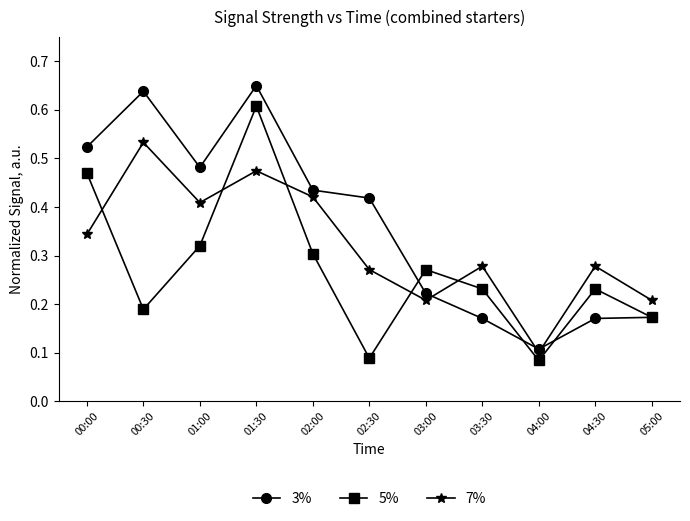

At which category is the sum across all series the highest?

01:30